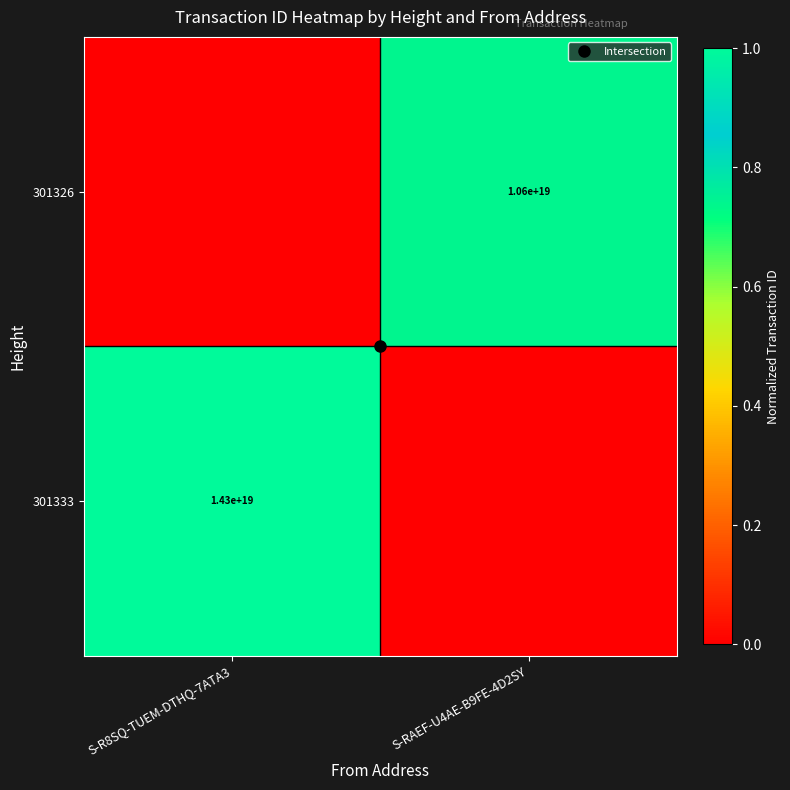

Rank the series by their maximum value, from lowest to highest.

301326, 301333